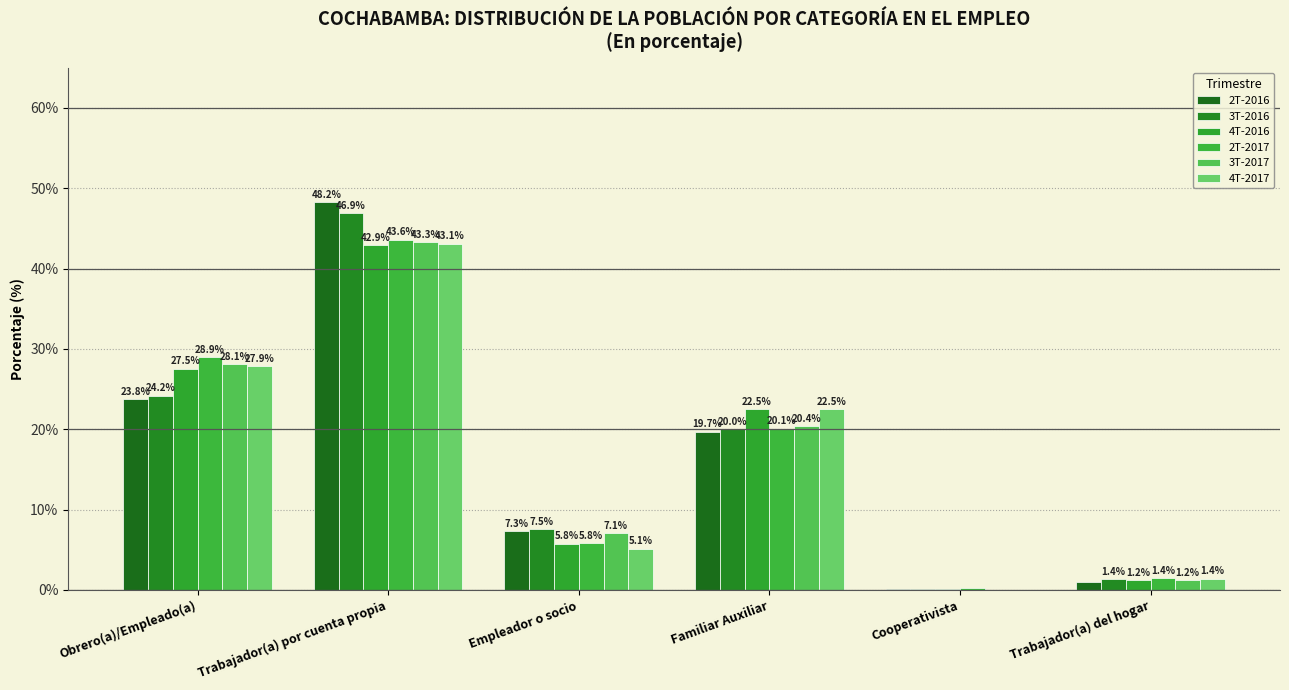

Where is 2T-2017 nearest to the value 21?

Familiar Auxiliar